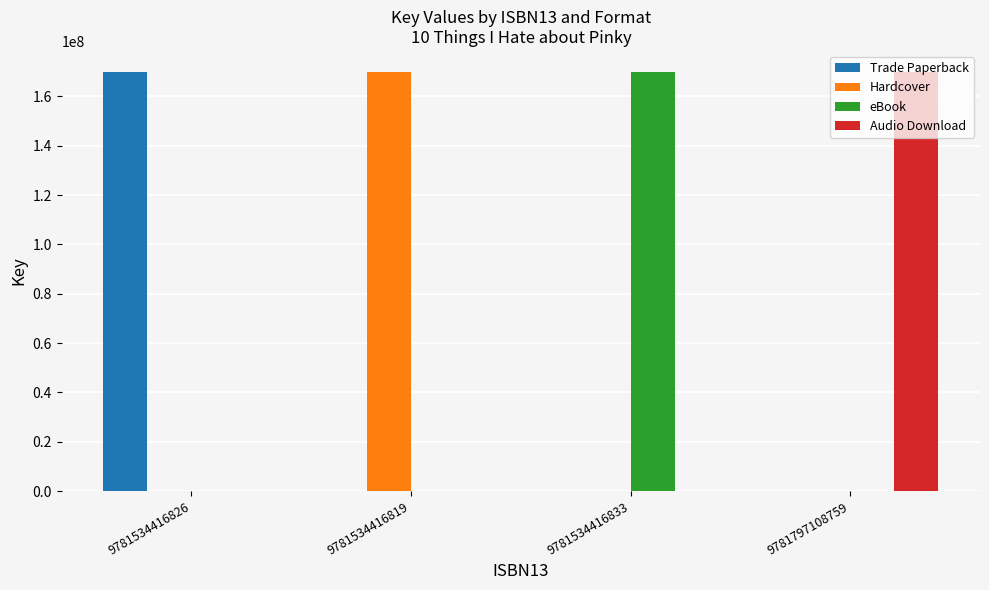

What is the total value across all series at 9781797108759?

169954288